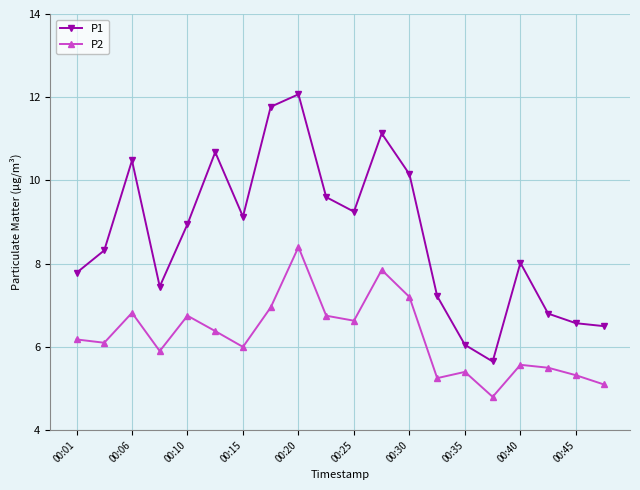

True or false: P1 and P2 intersect in this chart.

False